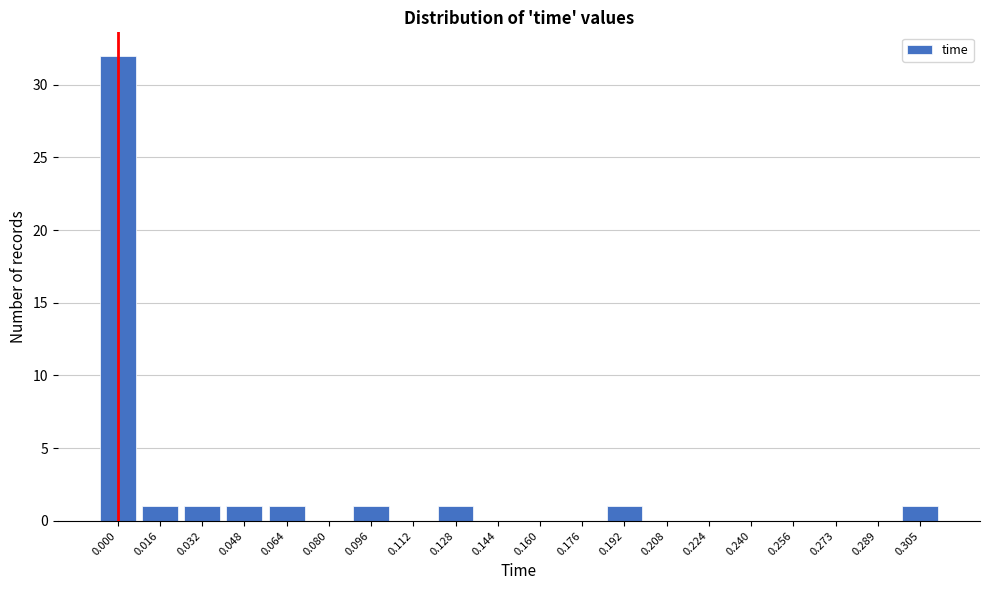

Reading right to left, extract all data points from this chart.

0.305=1	0.289=0	0.273=0	0.256=0	0.240=0	0.224=0	0.208=0	0.192=1	0.176=0	0.160=0	0.144=0	0.128=1	0.112=0	0.096=1	0.080=0	0.064=1	0.048=1	0.032=1	0.016=1	0.000=32